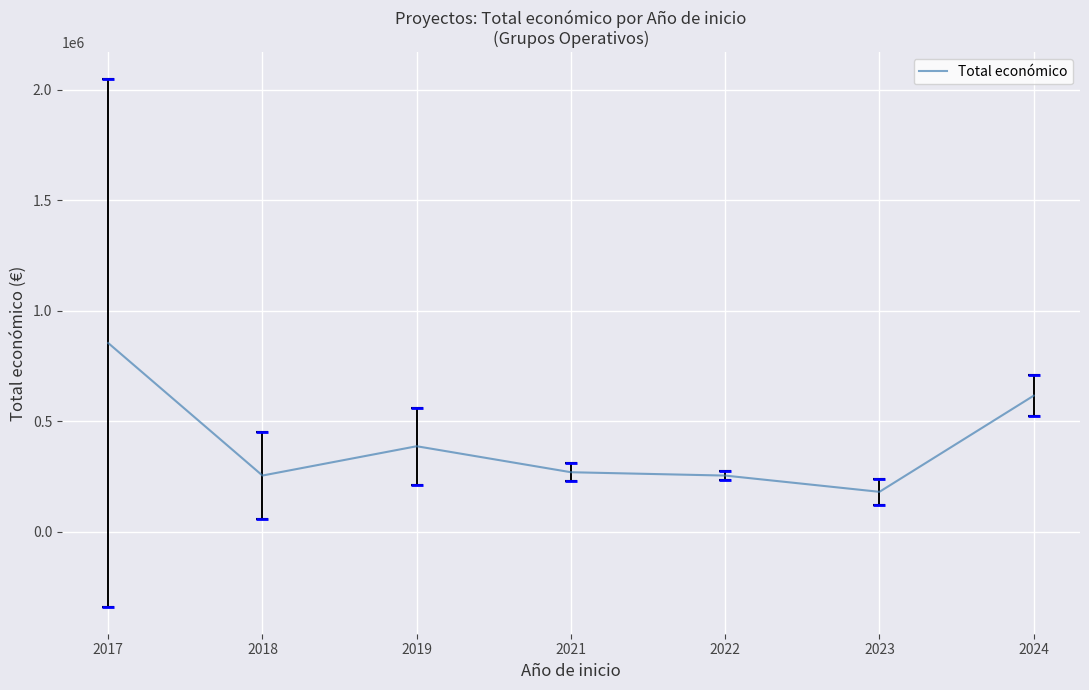

What is the difference between the maximum and minimum values?

673929.0